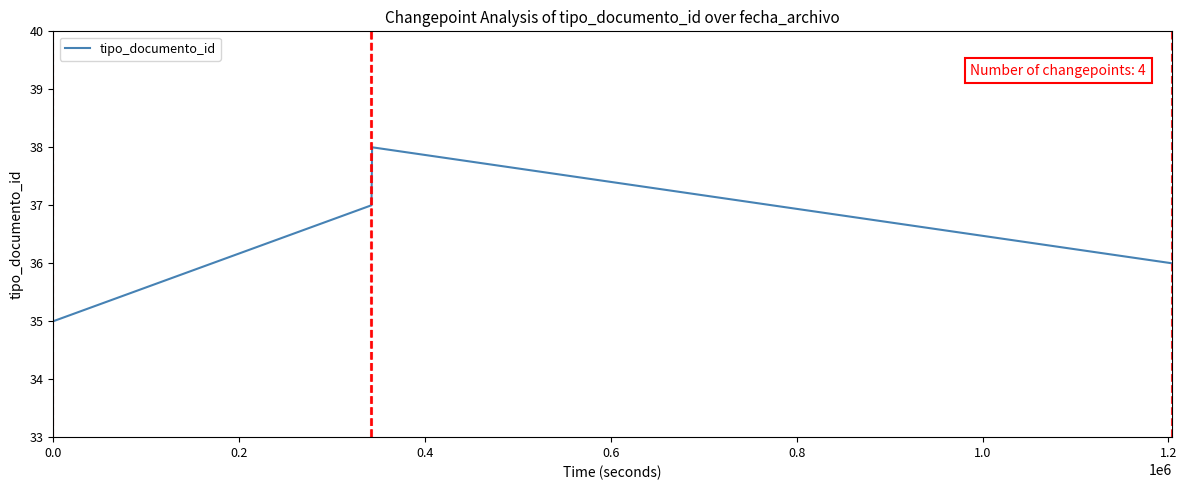

What is the greatest value displayed?

38